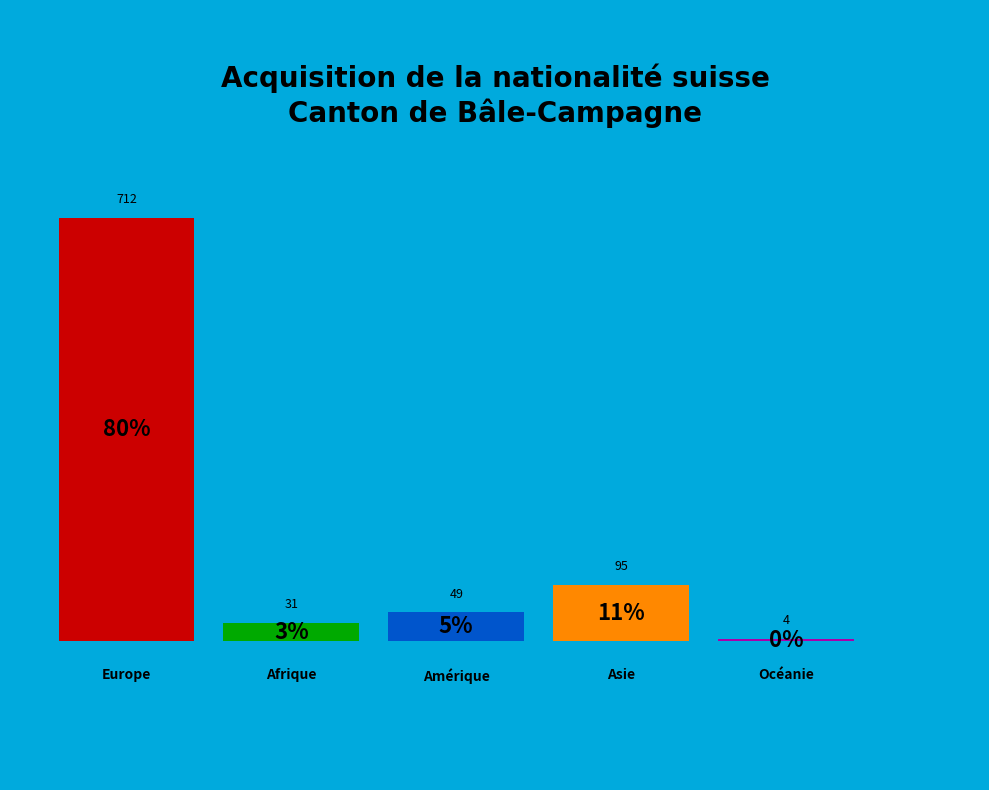

Count the number of slices in the pie.

5